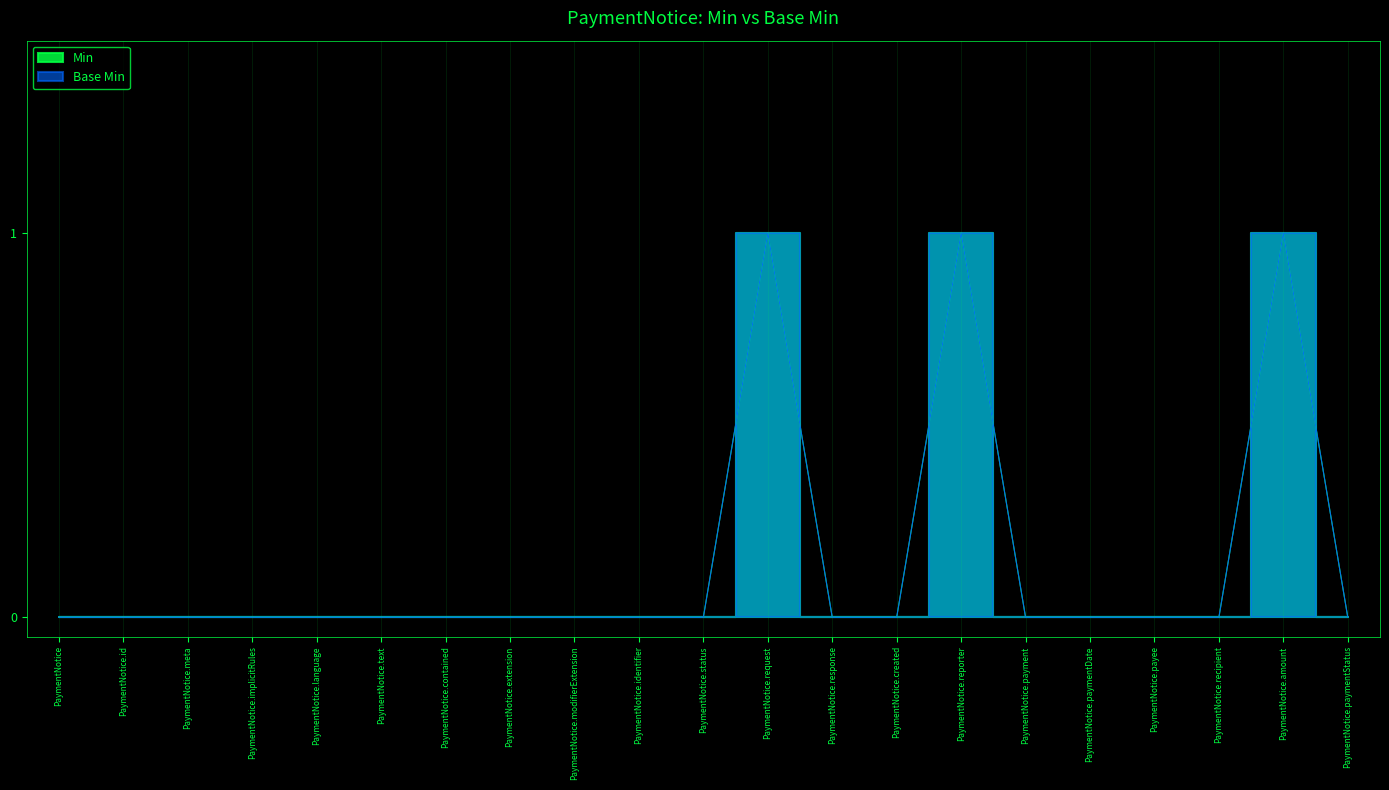

Rank the series at PaymentNotice.identifier from highest to lowest value.

Min, Base Min